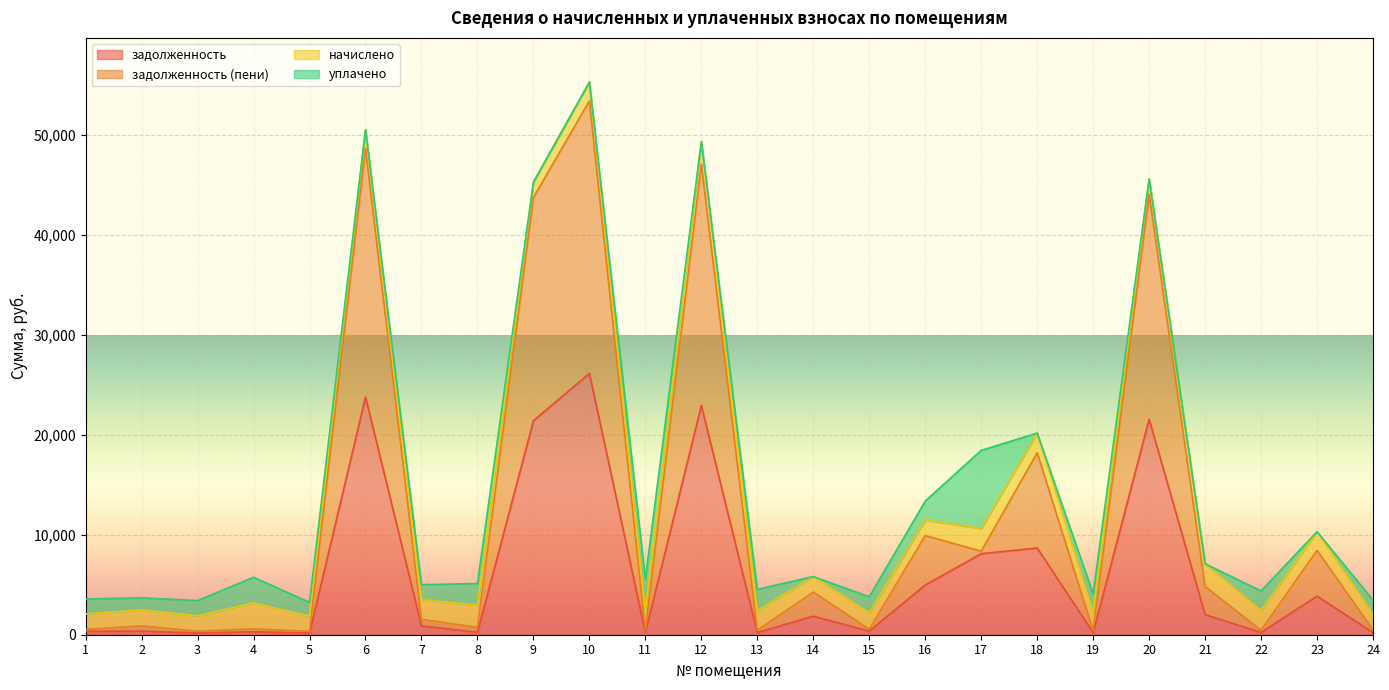

What are all the series names shown in the legend?

задолженность, задолженность (пени), начислено, уплачено